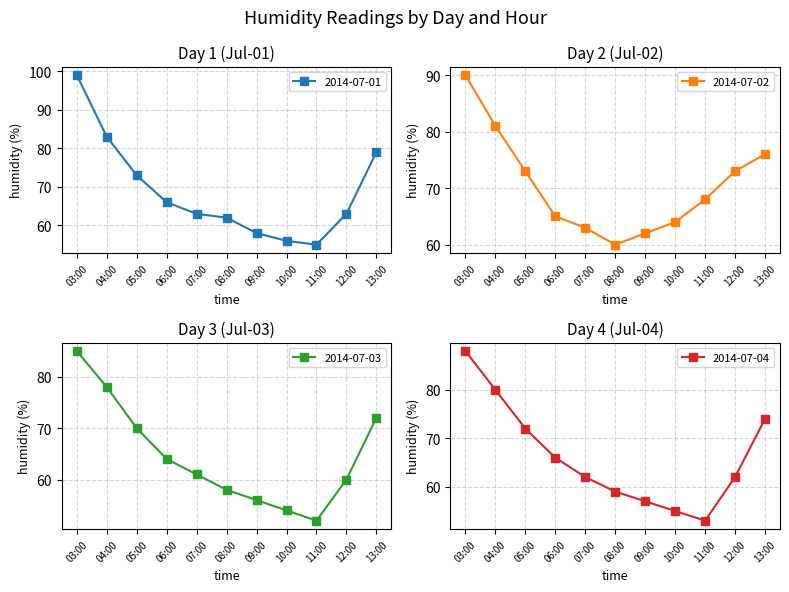

What position from the left is 13:00?

11